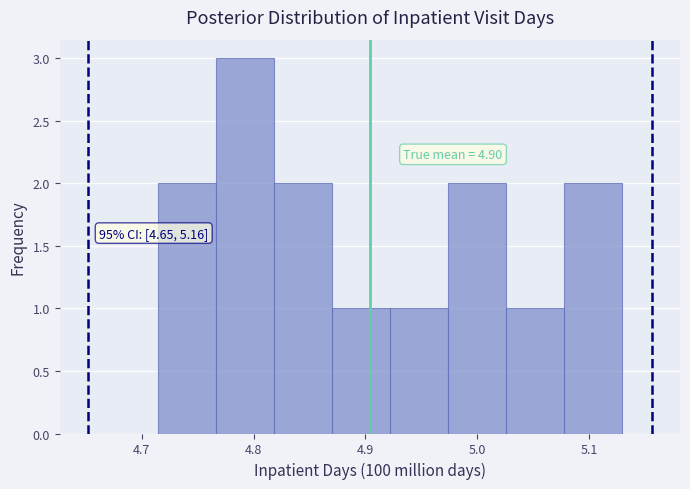

Which range on the x-axis has the tallest bar?

4.77 to 4.82